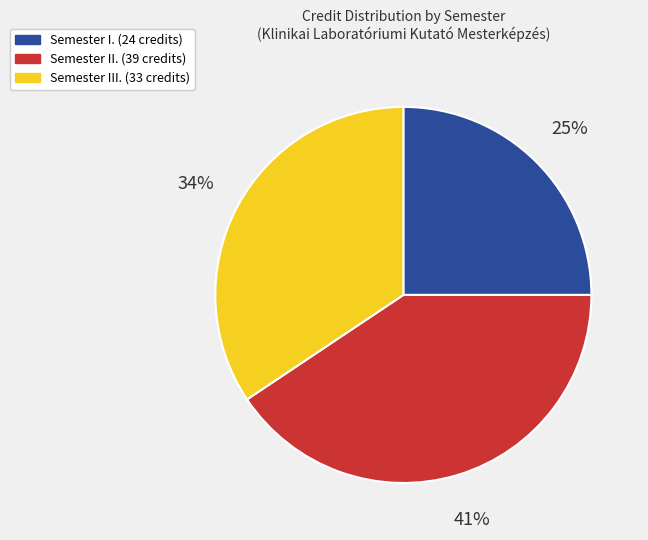

Is there any slice that represents more than half of the pie?

No